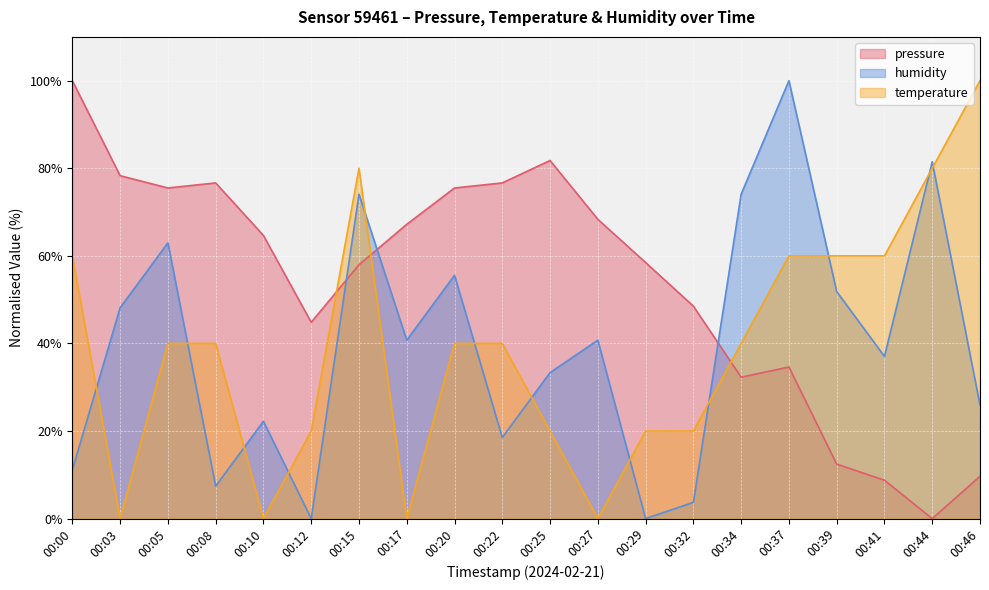

What is the total value across all series at 00:05?

178.5